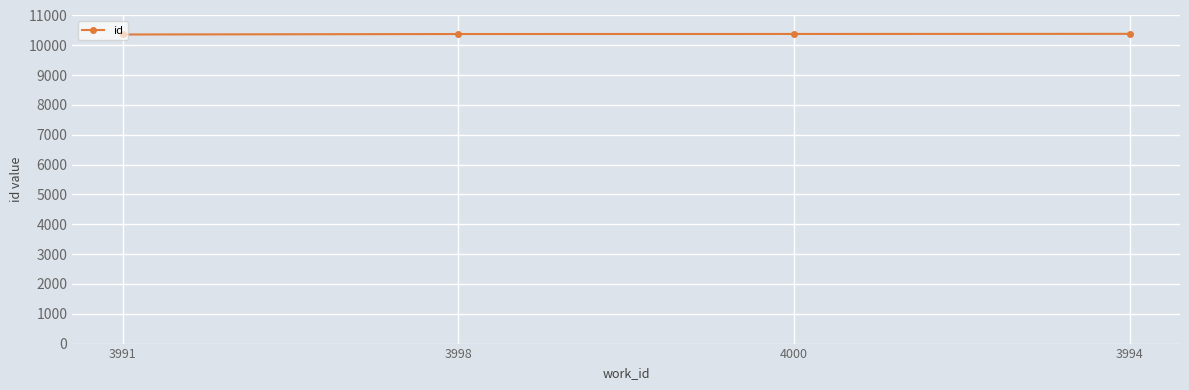

What position from the left is 3994?

4